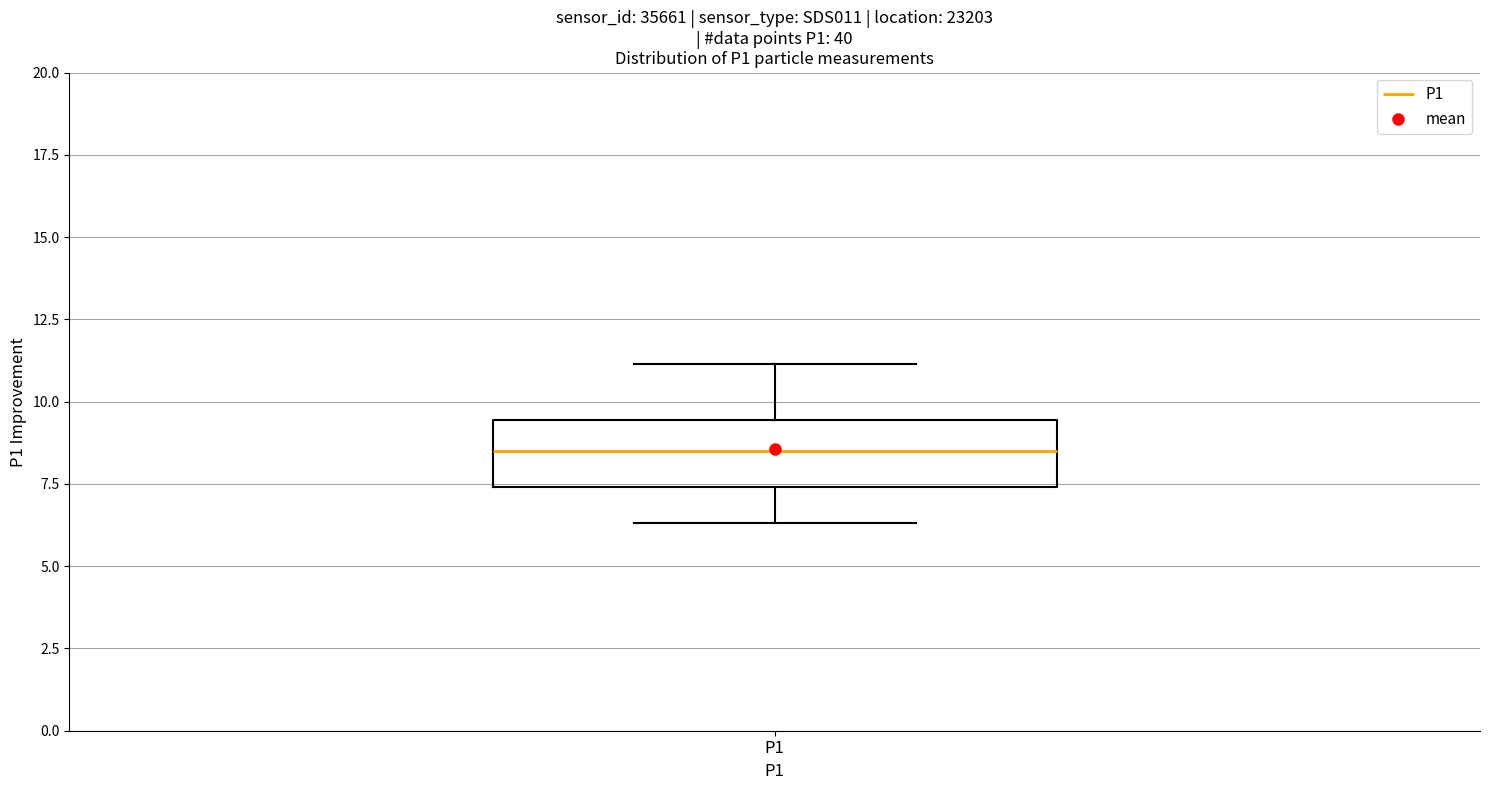

Where is the upper edge of the box for P1 on the y-axis? The values are not printed on the chart, so give them approximately, as read against the axis.

9.5